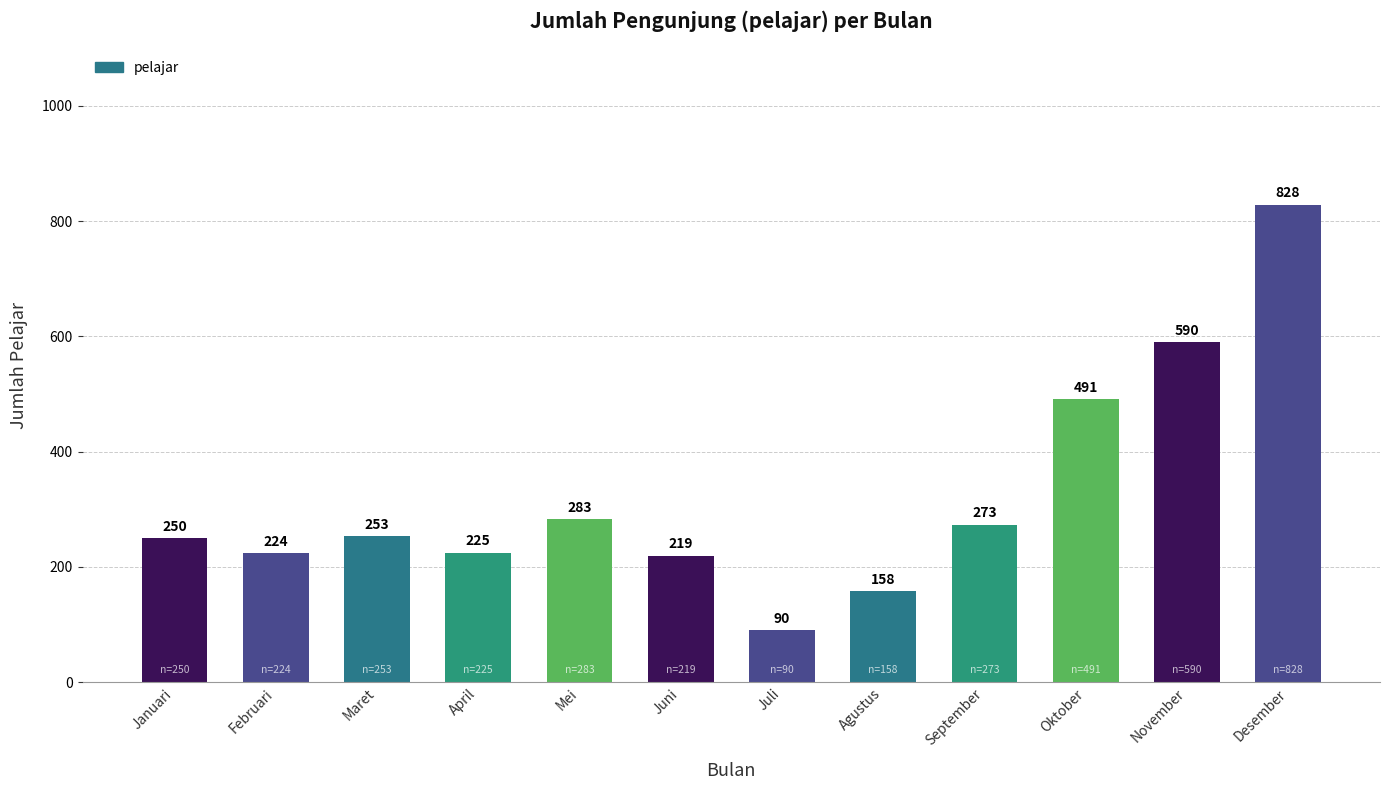

What is the label of the 1st bar from the left?

Januari